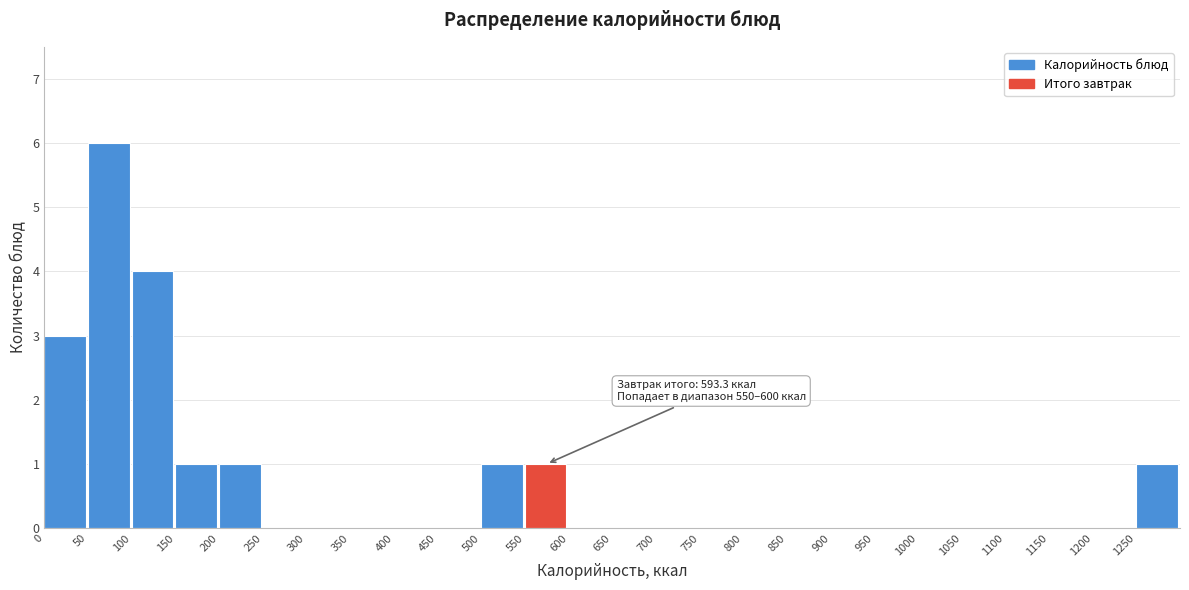

Over which range of the x-axis is the bar tallest?

50 to 100